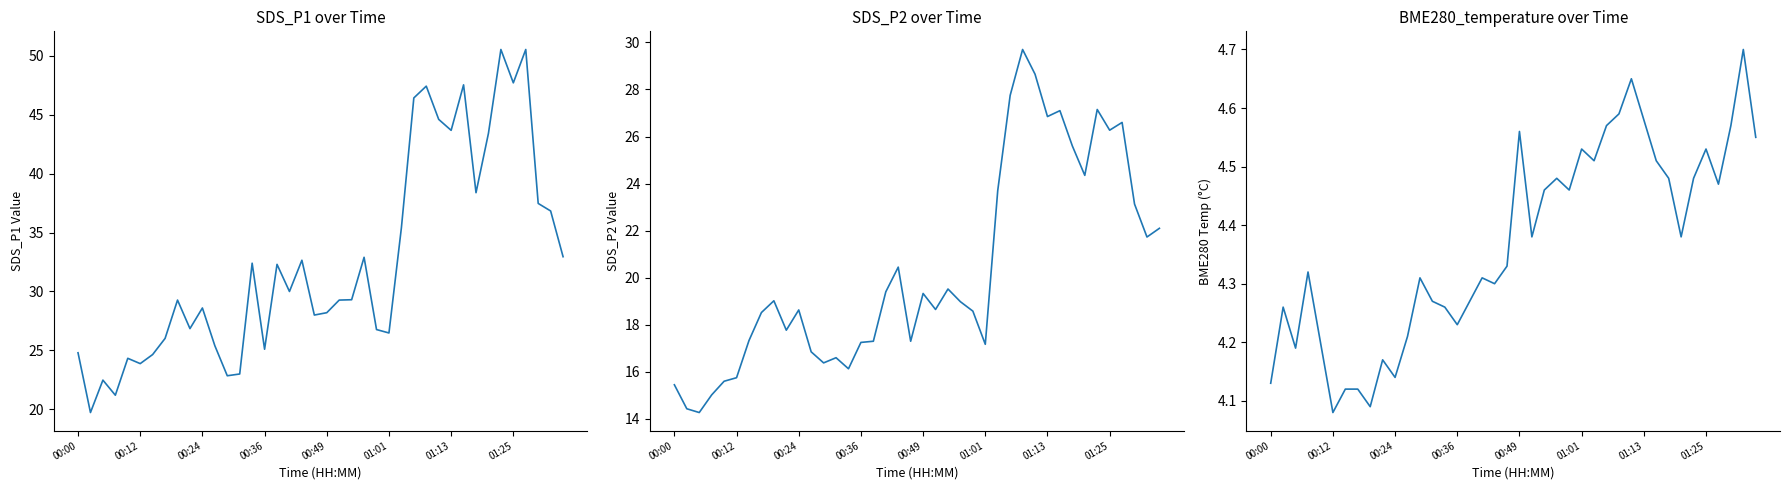

True or false: BME280_temperature and SDS_P2 intersect in this chart.

False